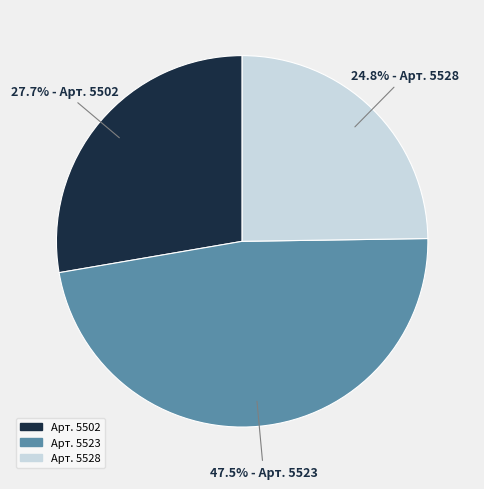

Rank the categories by value from lowest to highest.

Арт. 5528, Арт. 5502, Арт. 5523